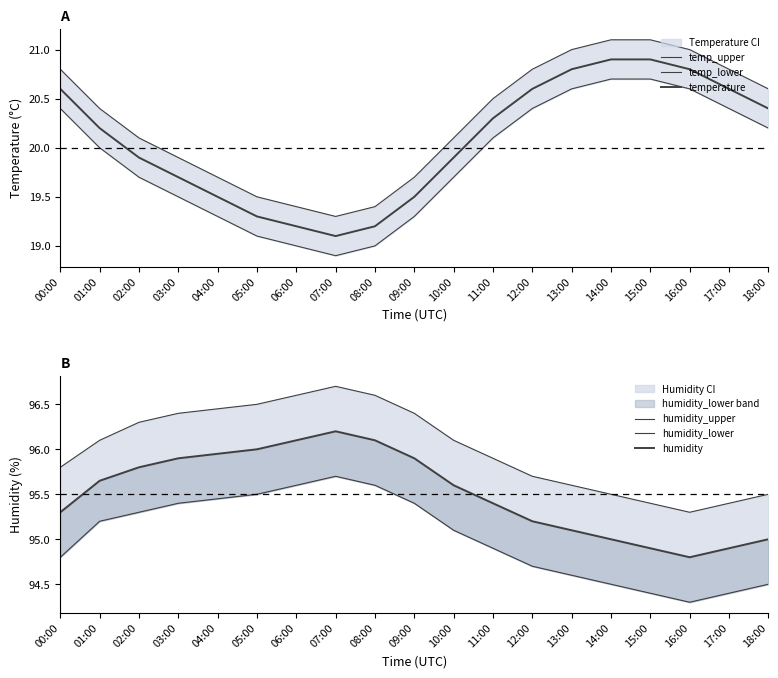

Which has a higher value, 07:00 or 06:00?

06:00